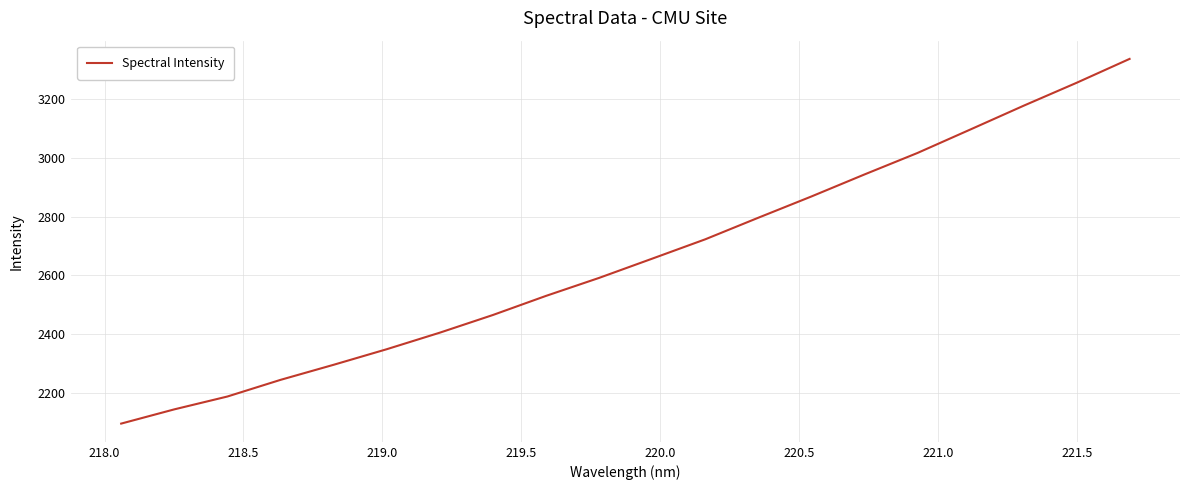

What is the maximum value shown in the chart?

3337.4